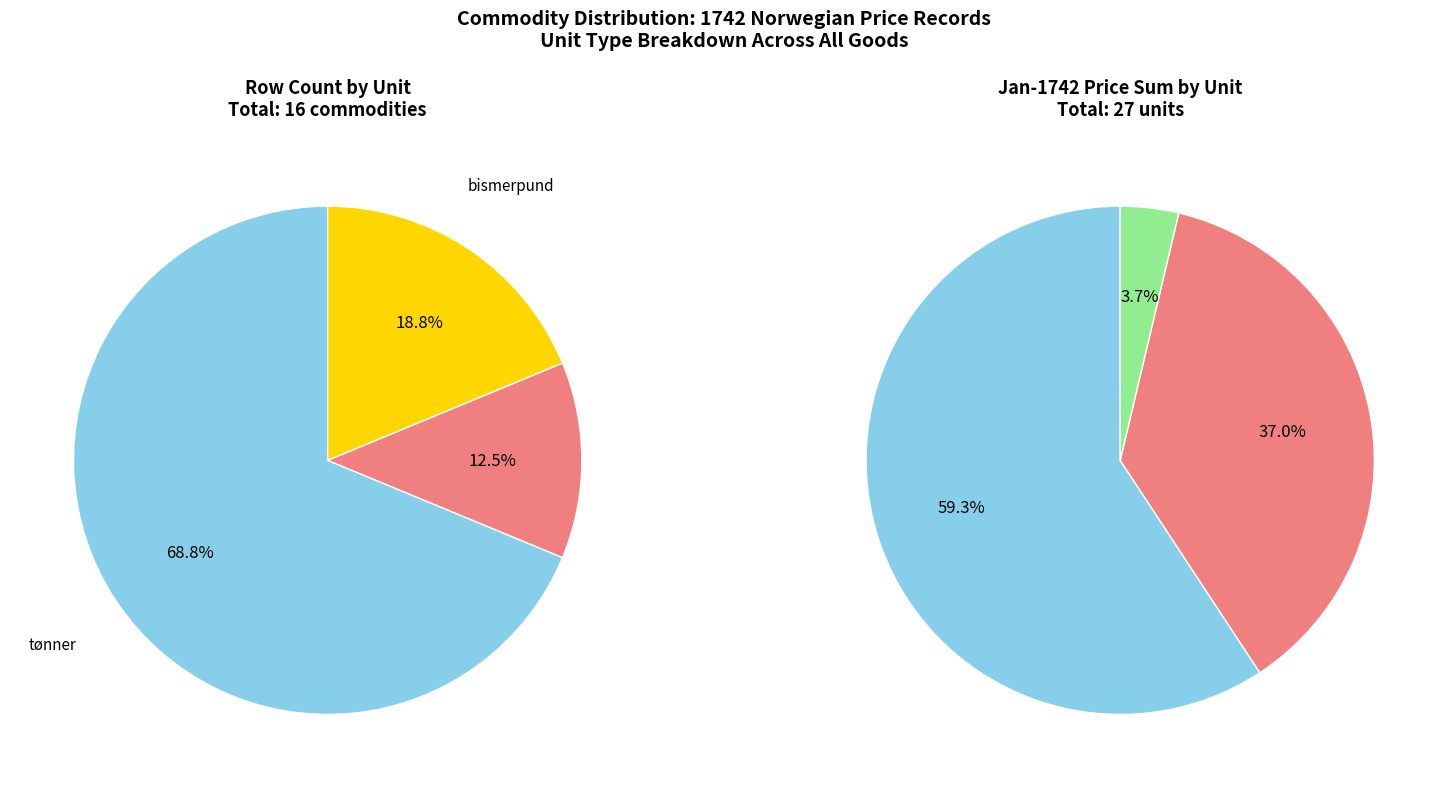

Count the number of slices in the pie.

3